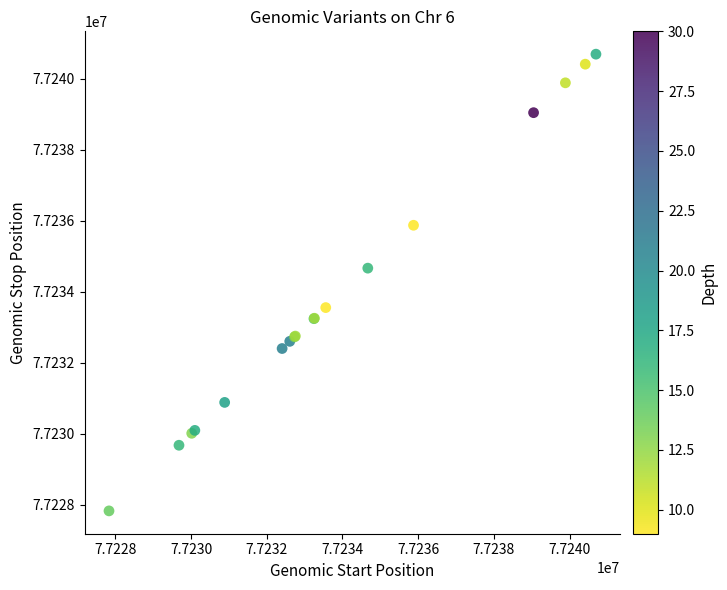

What Y value in the scatter plot is closest to 77234265?

77234670